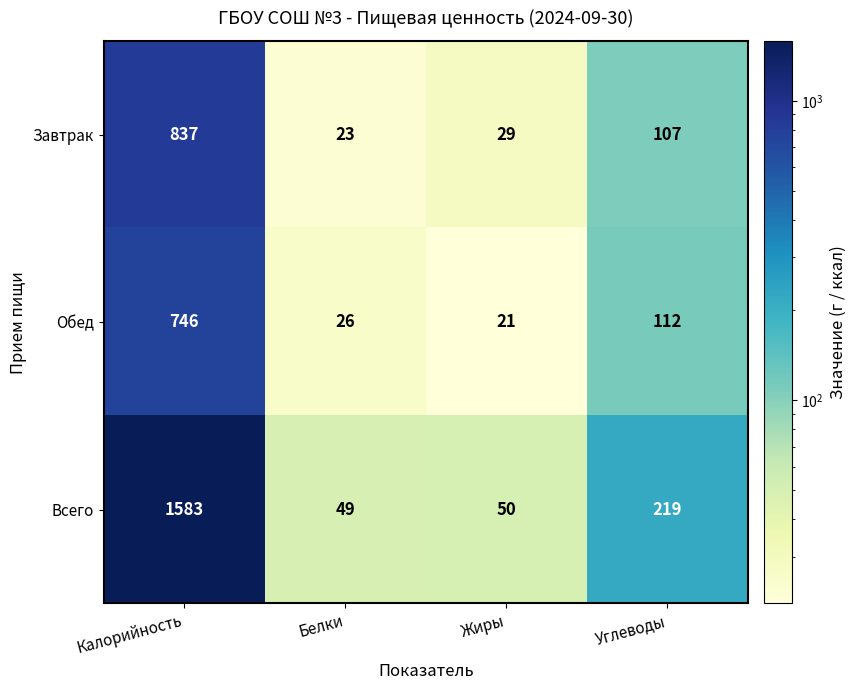

At Жиры, list the series in order from largest to smallest.

Всего, Завтрак, Обед